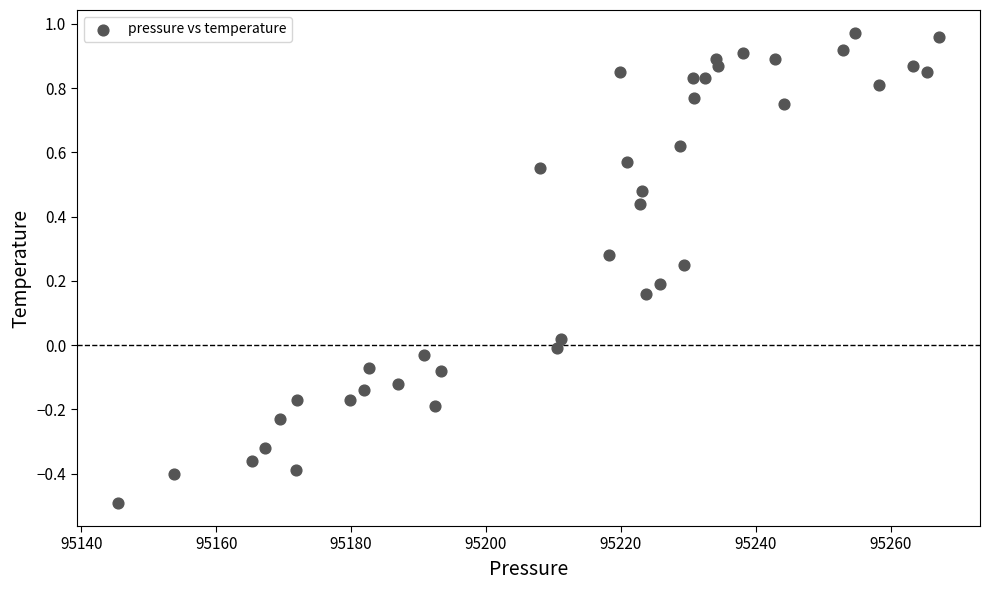

What is the range of Y values (max minus min)?

1.5